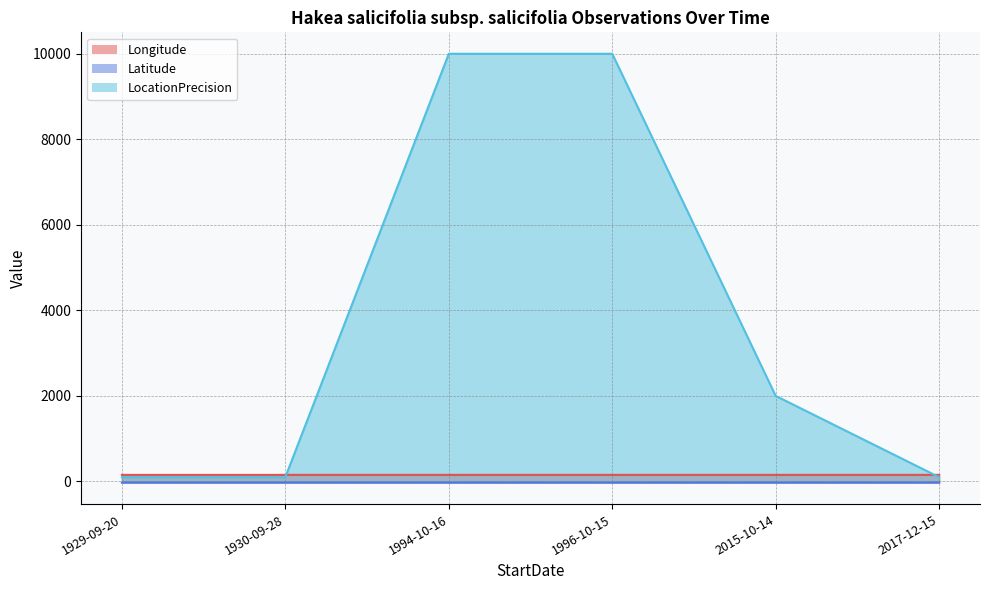

Reading left to right, transcribe all the data shown in this chart.

Longitude: 1929-09-20=153.2	1930-09-28=153.2	1994-10-16=153.3	1996-10-15=153.3	2015-10-14=153.3	2017-12-15=153.3
Latitude: 1929-09-20=-28.1	1930-09-28=-28.2	1994-10-16=-28.2	1996-10-15=-28.2	2015-10-14=-28.2	2017-12-15=-28.2
LocationPrecision: 1929-09-20=100.0	1930-09-28=100.0	1994-10-16=10000.0	1996-10-15=10000.0	2015-10-14=2000.0	2017-12-15=100.0